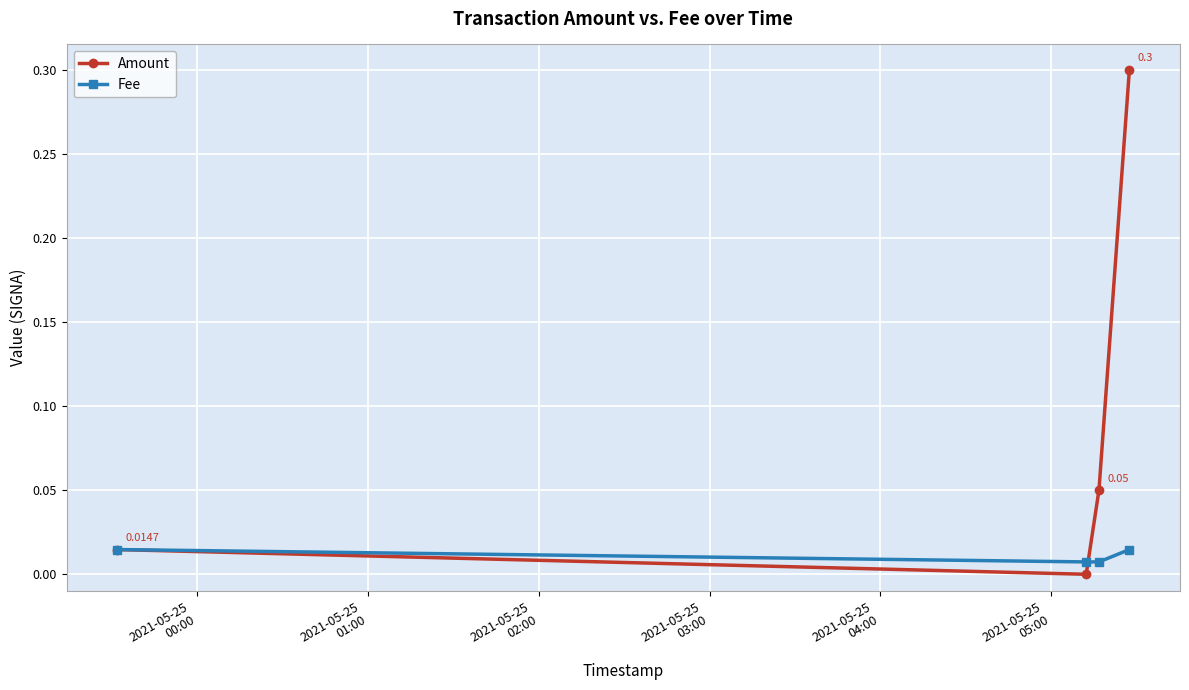

Rank the series by their average value, from highest to lowest.

Amount, Fee